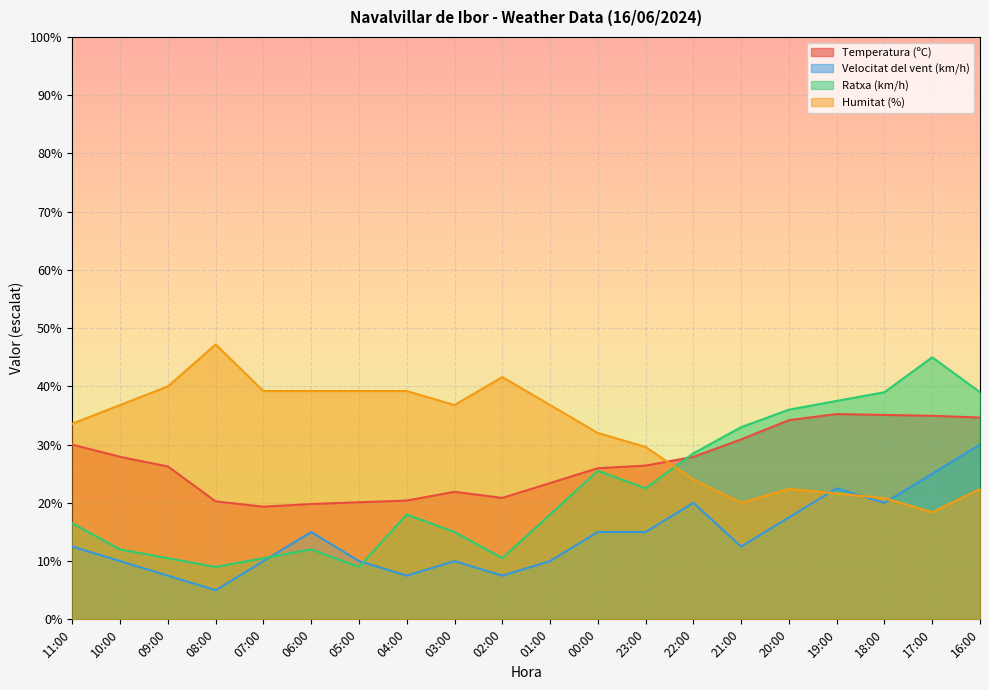

What is the average value of the Temperatura (ºC) series?

26.8